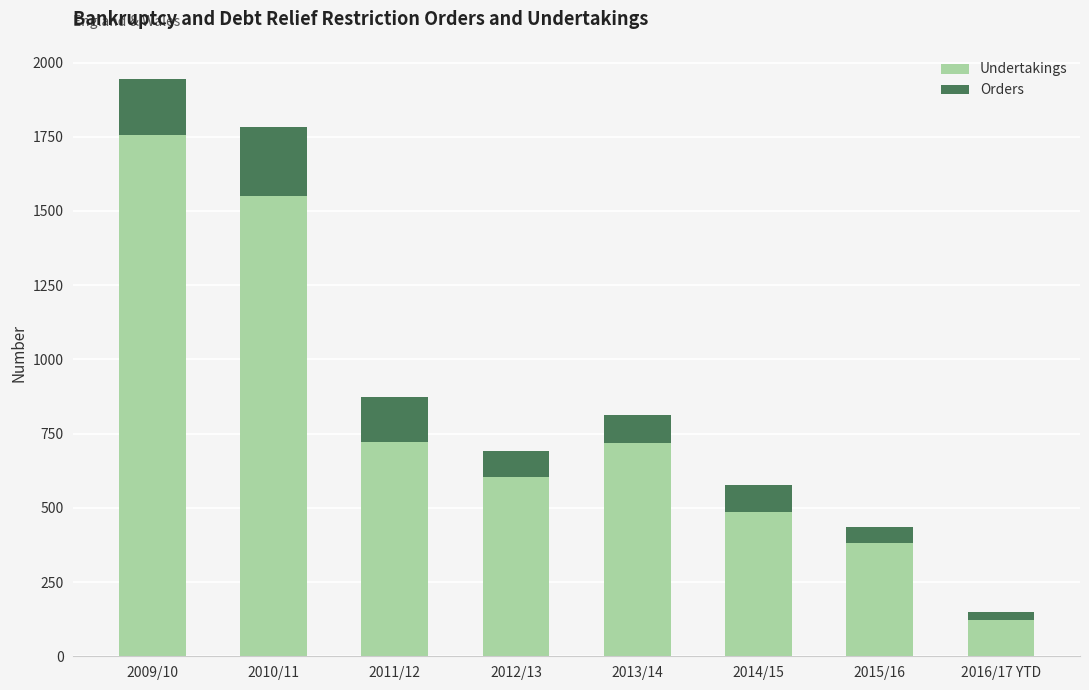

What is the value of the Undertakings bar at the 1st from the left?

1757